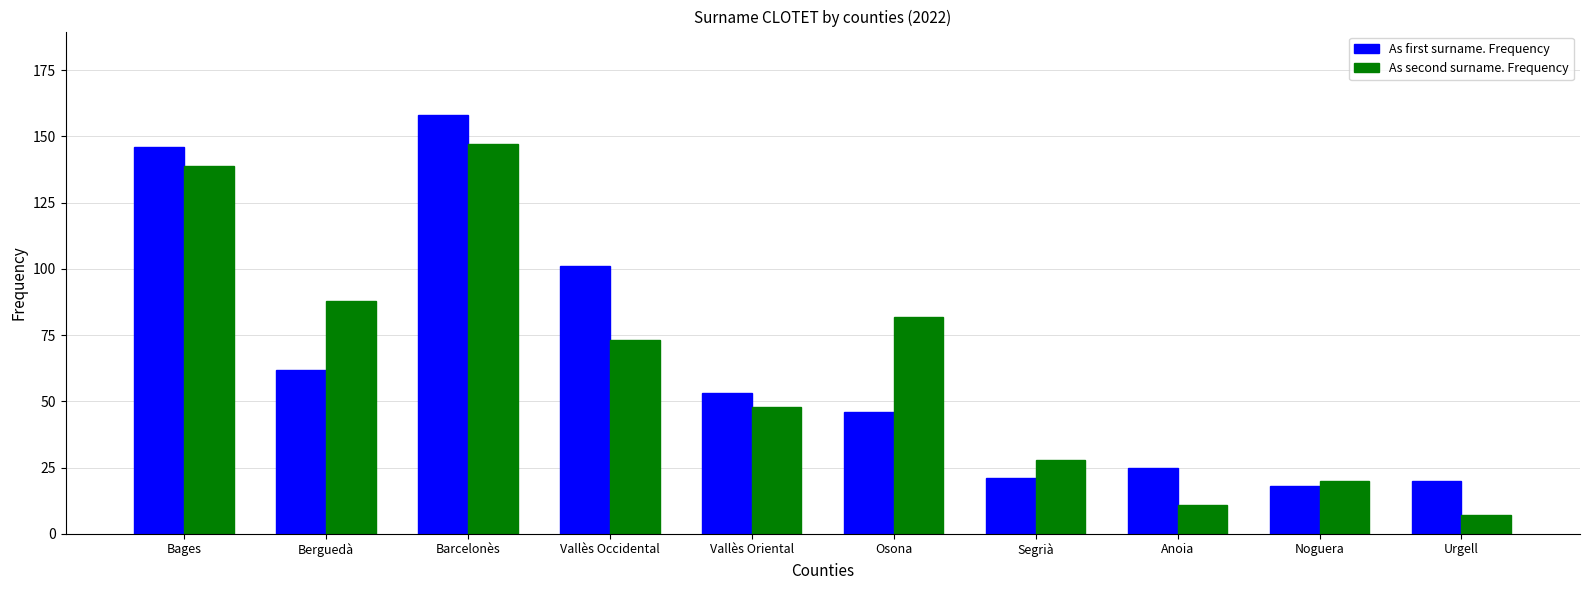

What is the total value across all series at Segrià?

49